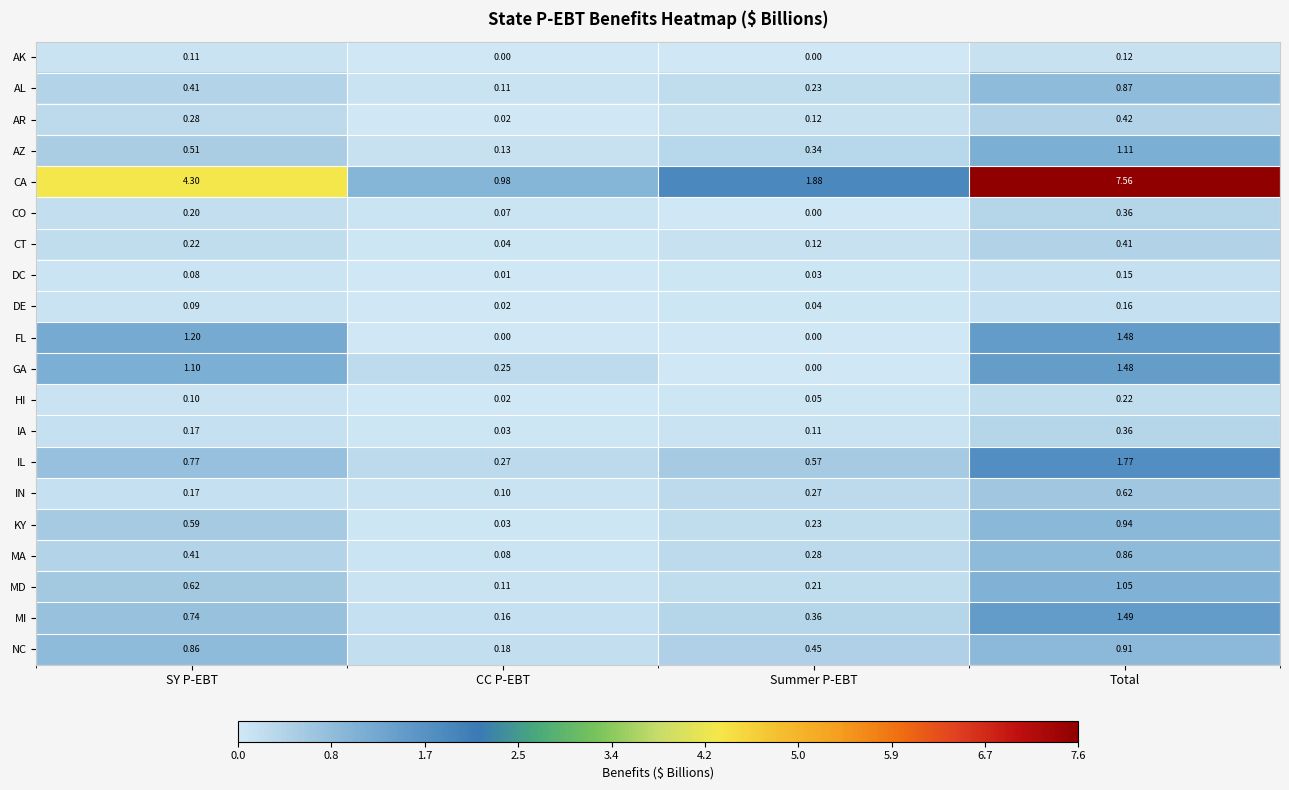

At which label is MI closest to 0?

CC P-EBT